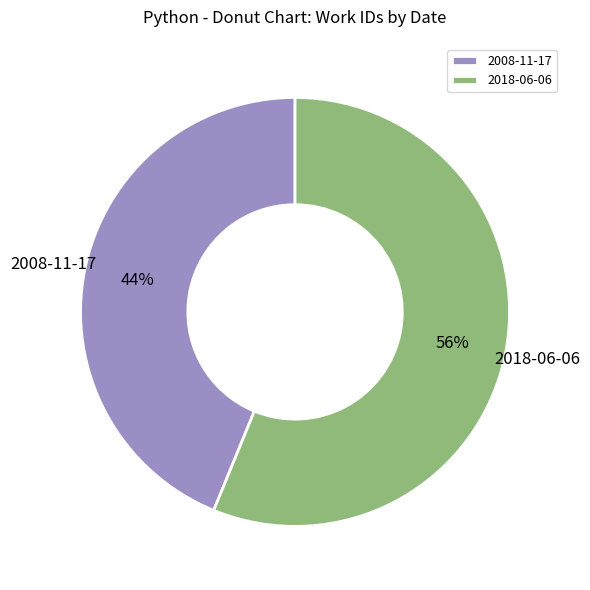

What percentage is the 2008-11-17 slice, to the nearest percent?

44%